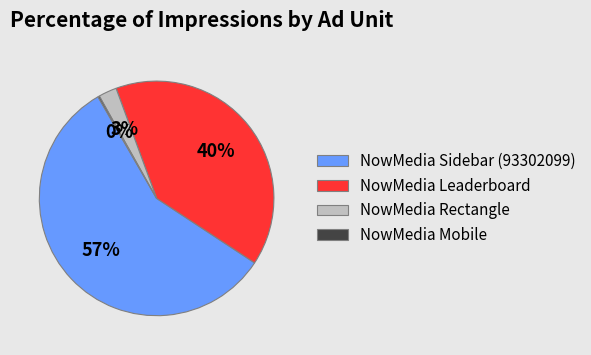

To the nearest percent, what is the combined percentage of NowMedia Leaderboard and NowMedia Sidebar (93302099)?

97%